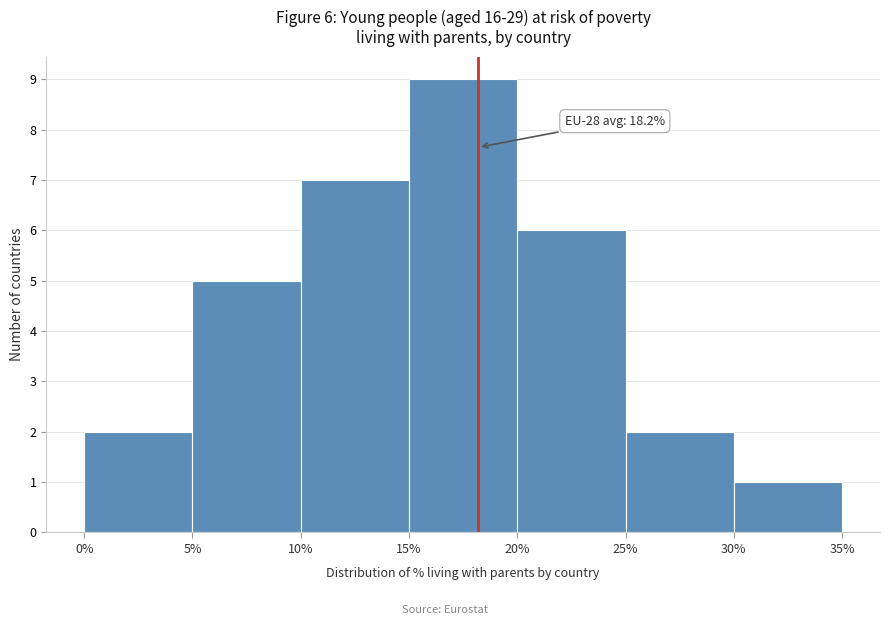

Which range on the x-axis has the tallest bar?

15% to 20%